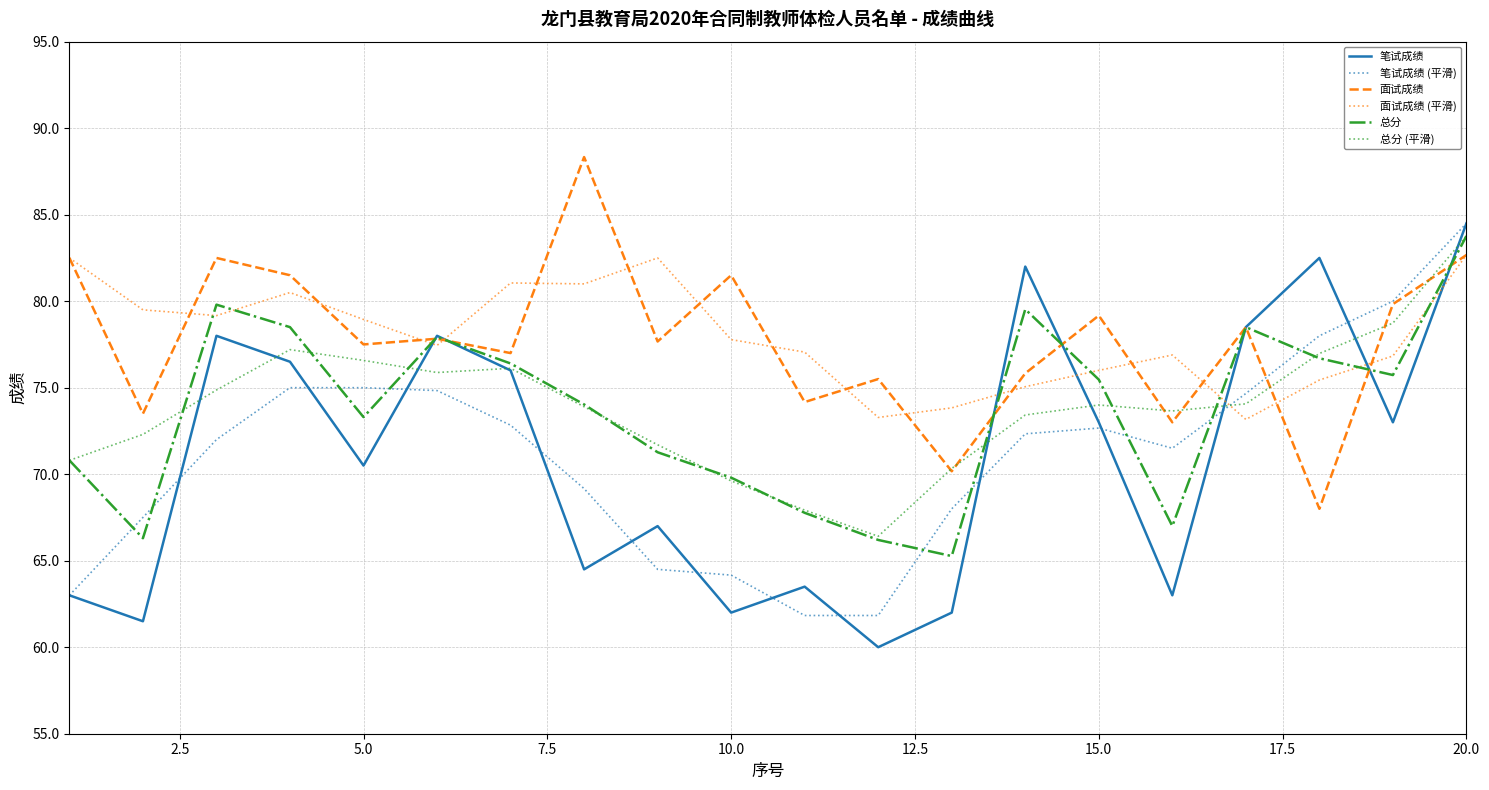

Which series ends up on top after the final intersection of 笔试成绩 (平滑) and 总分 (平滑)?

笔试成绩 (平滑)